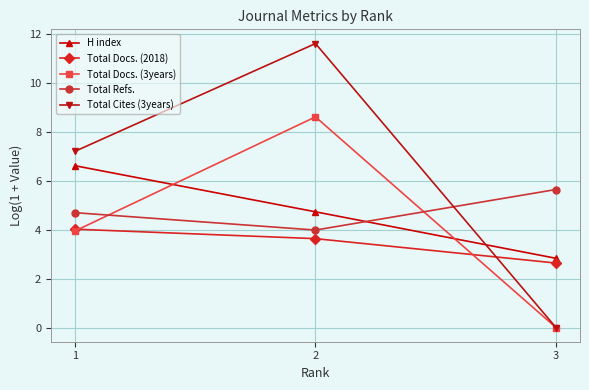

Rank the categories by Total Docs. (2018) value from lowest to highest.

3, 2, 1